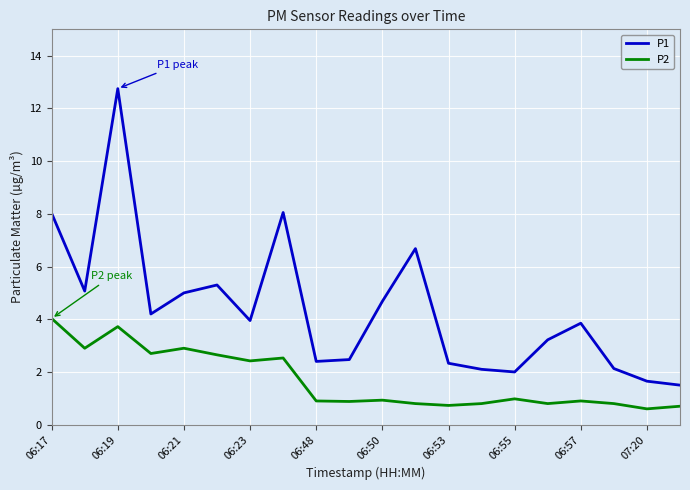

True or false: P2 and P1 intersect in this chart.

False